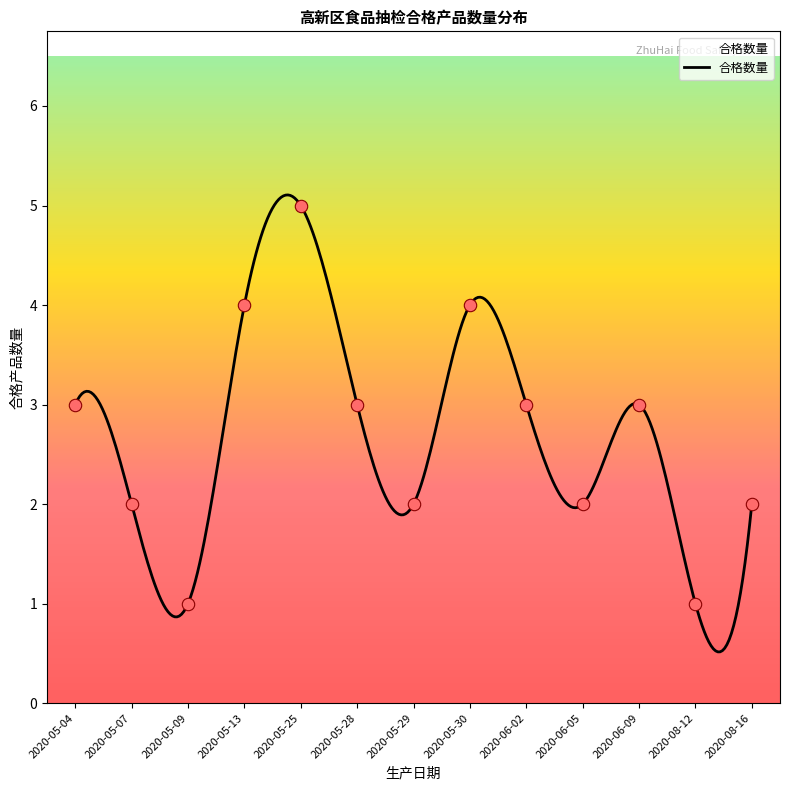

Which has a higher value, 2020-06-05 or 2020-05-13?

2020-05-13